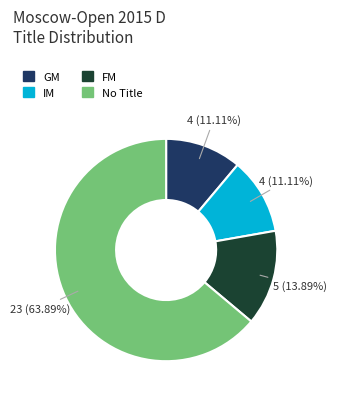

Count the number of slices in the pie.

4